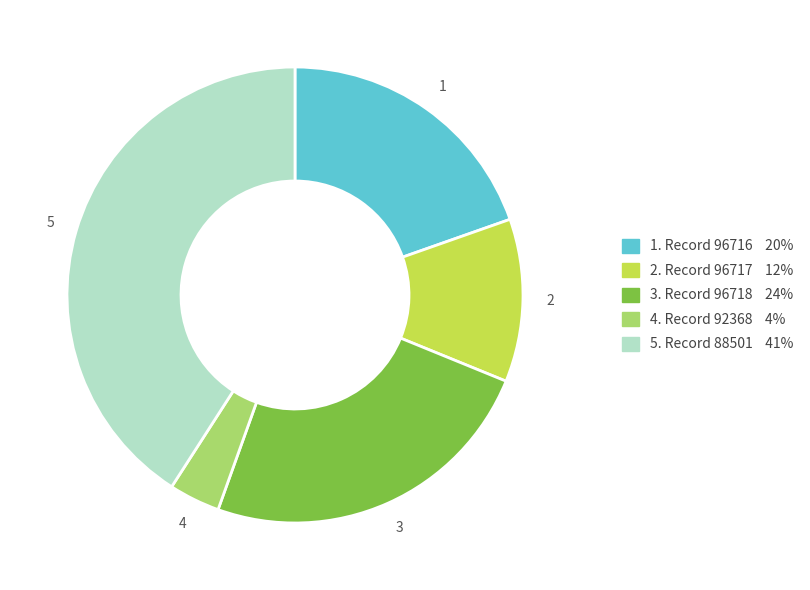

Is there a majority slice in this chart?

No